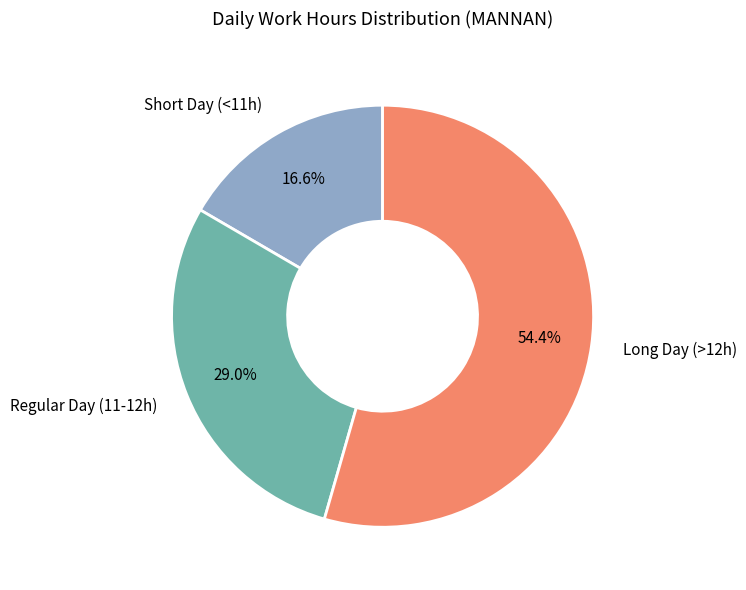

Is there a majority slice in this chart?

Yes